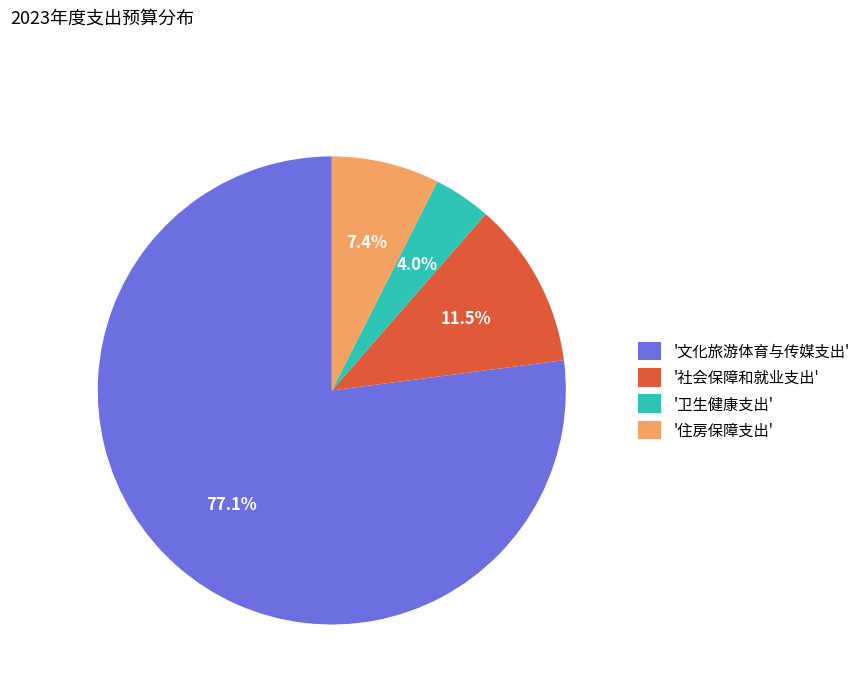

What is the ratio of the value at '卫生健康支出' to the value at '社会保障和就业支出'?

0.3